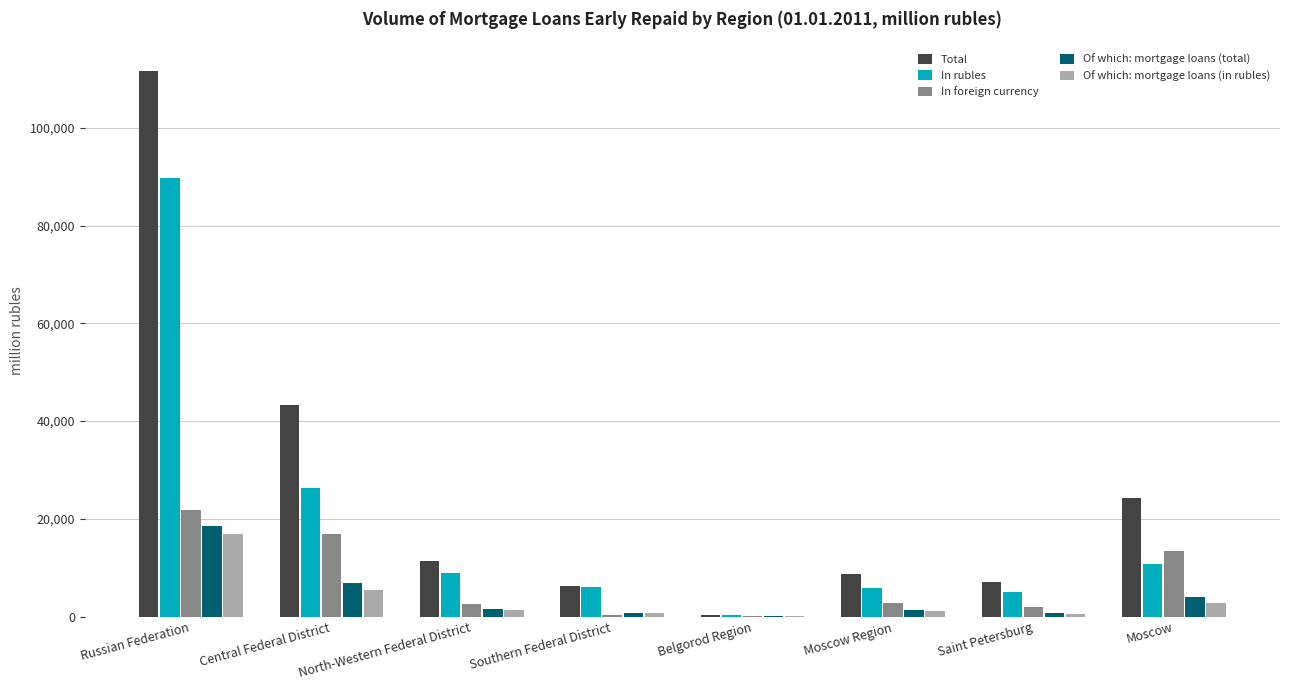

Between Central Federal District and Belgorod Region, which series saw the biggest shift?

Total